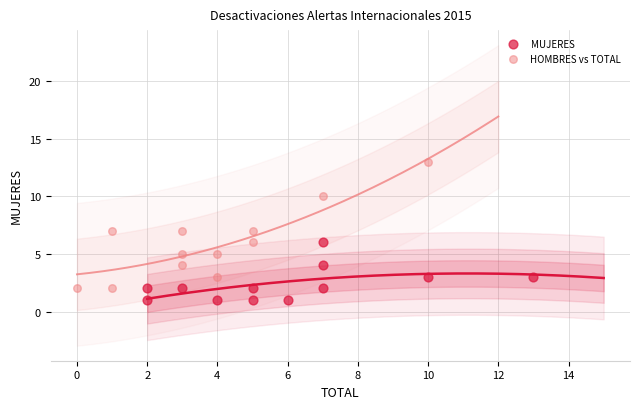

Which series reaches the maximum Y coordinate?

HOMBRES vs TOTAL